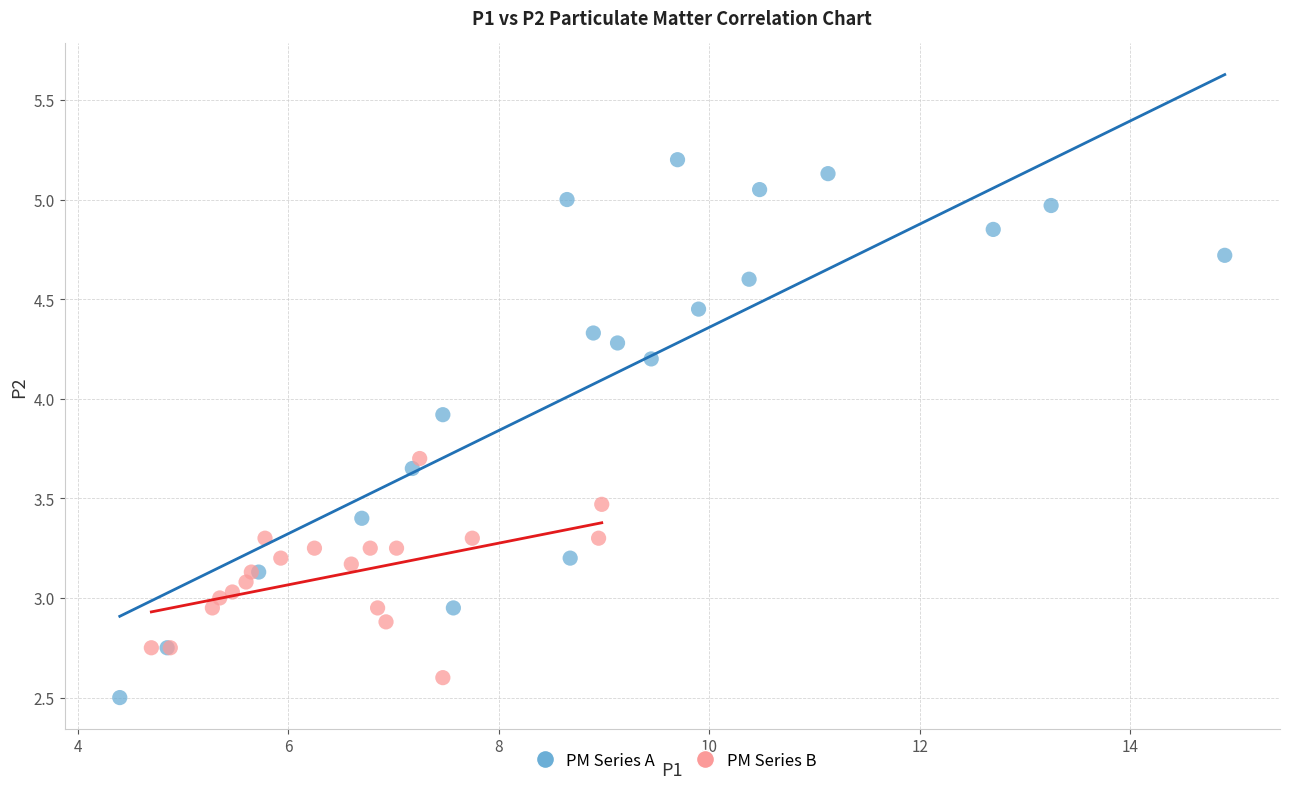

Which series has the widest spread of Y values?

PM Series A